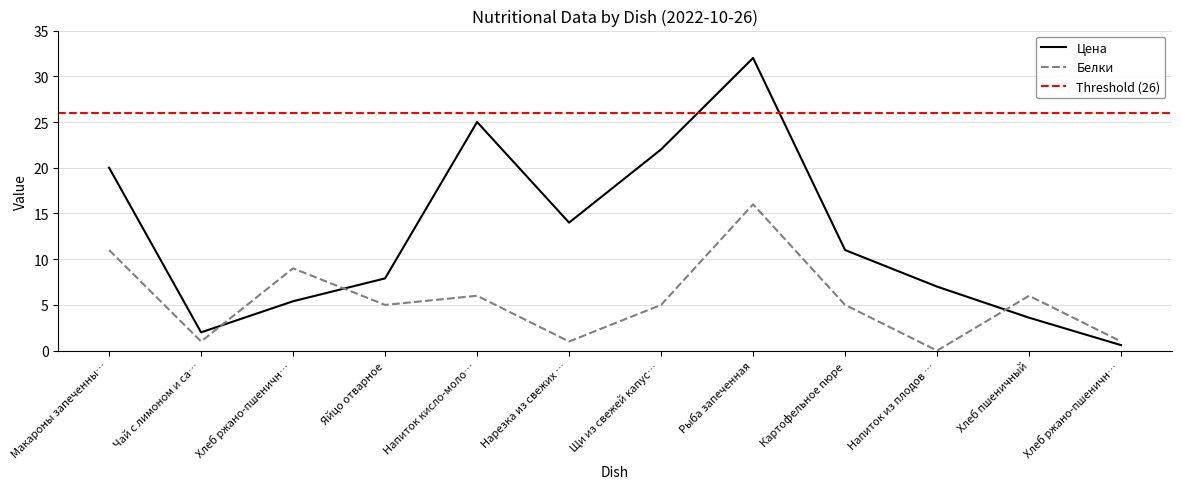

What is the average value of the Цена series?

12.5